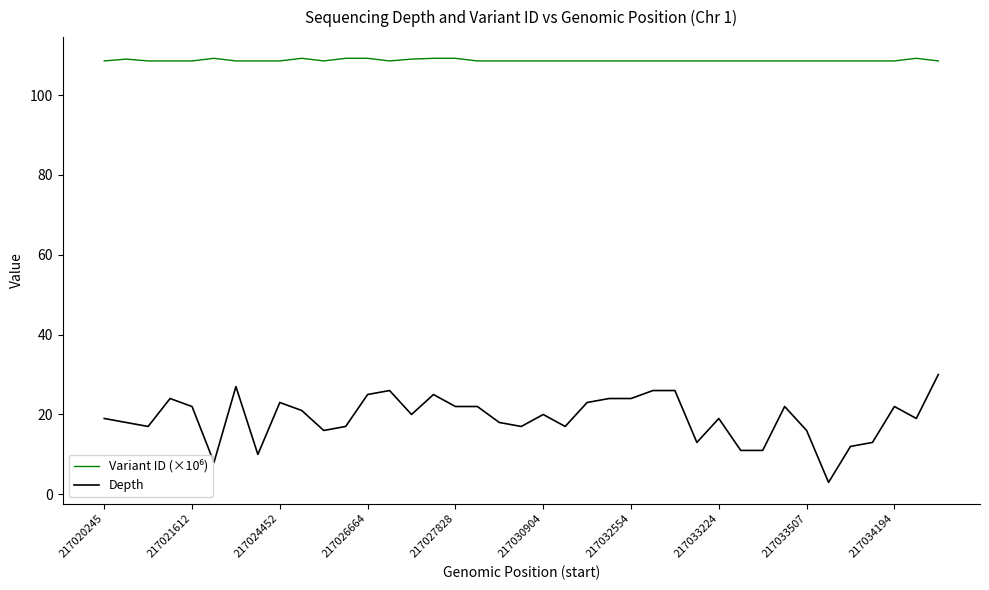

What is the difference between the second highest and minimum values in the Depth series?

24.0